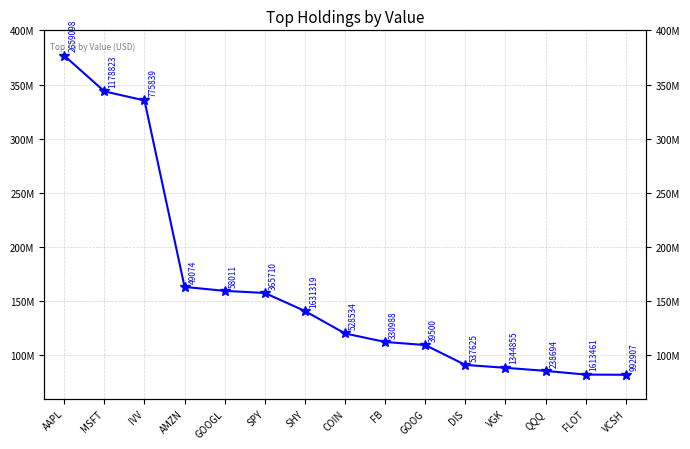

Where is the data nearest to the value 229343000?

AMZN